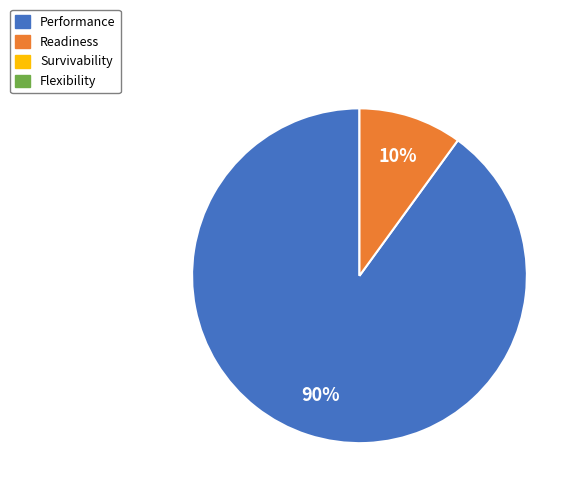

To the nearest percent, what is the difference between the largest and smallest slice percentages?

80%